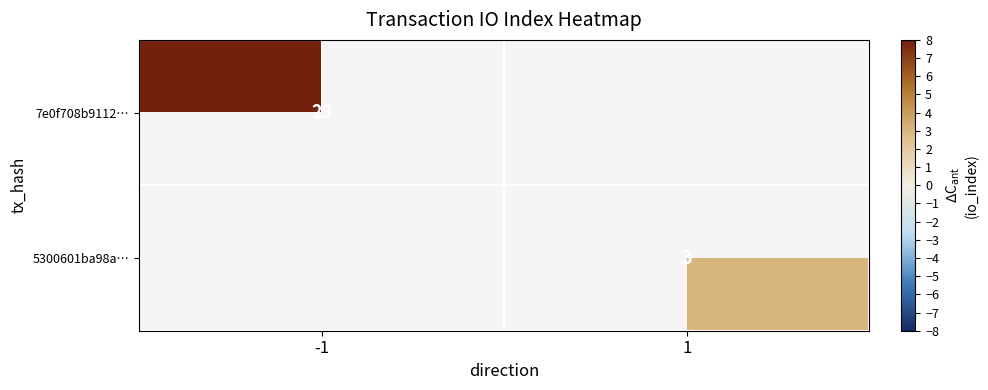

Is it true that 5300601ba98a… equals 5.0 at 1?

False